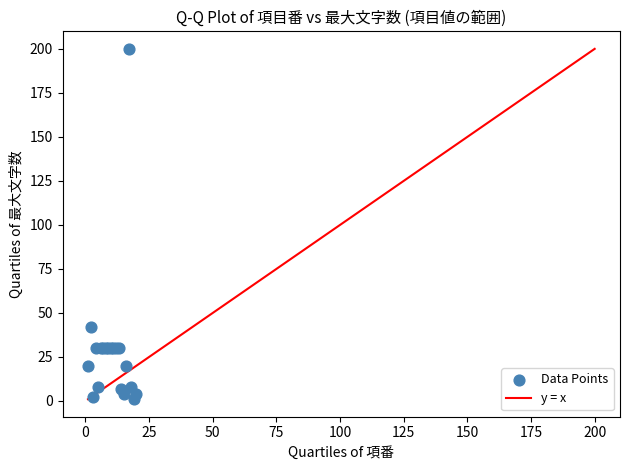

What Y value in the scatter plot is closest to 100?

42